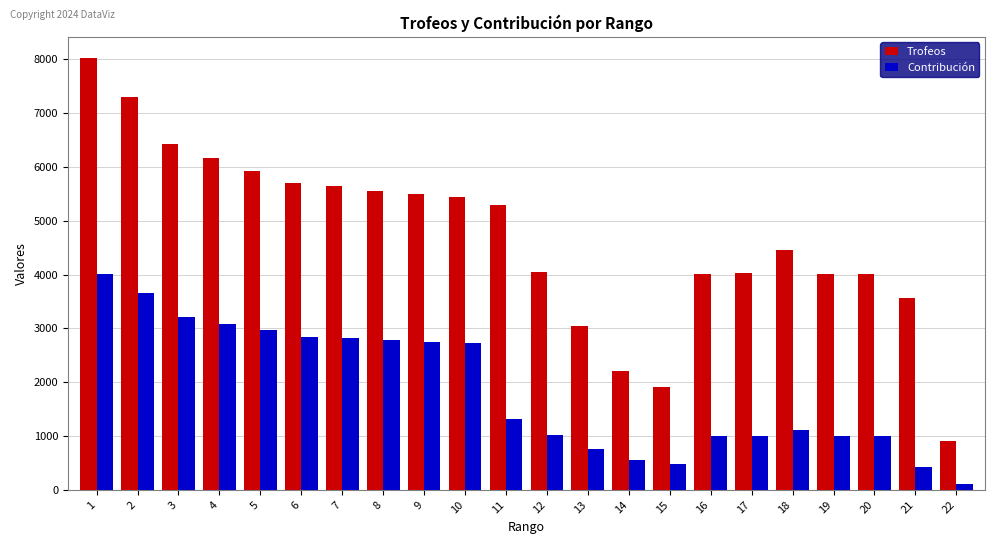

Rank the series at 2 from lowest to highest value.

Contribución, Trofeos